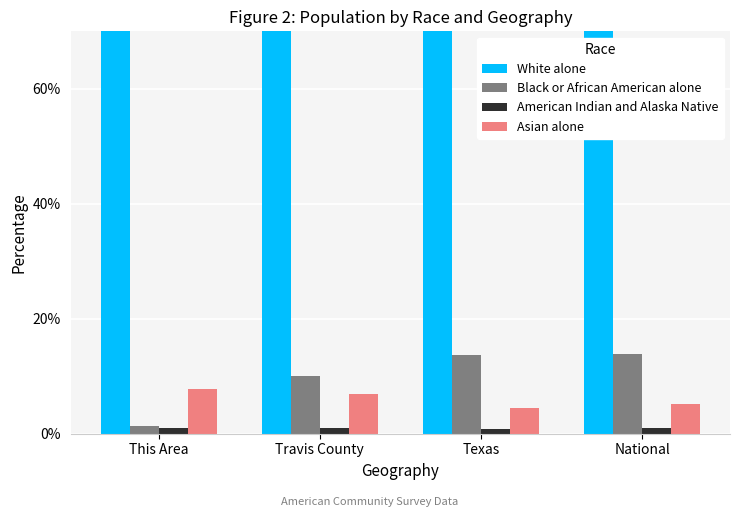

What is the label of the 1st bar from the right?

National